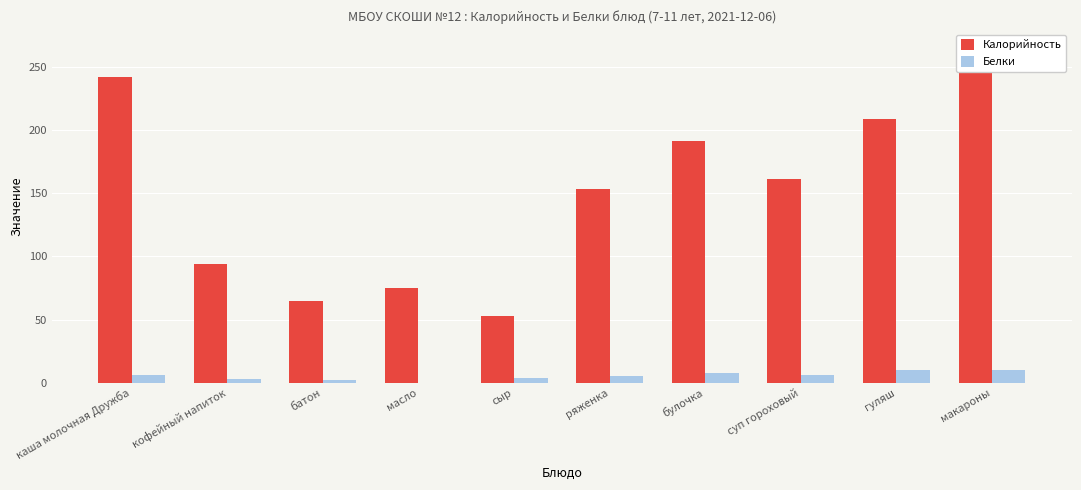

What is the label of the 5th bar from the right?

ряженка